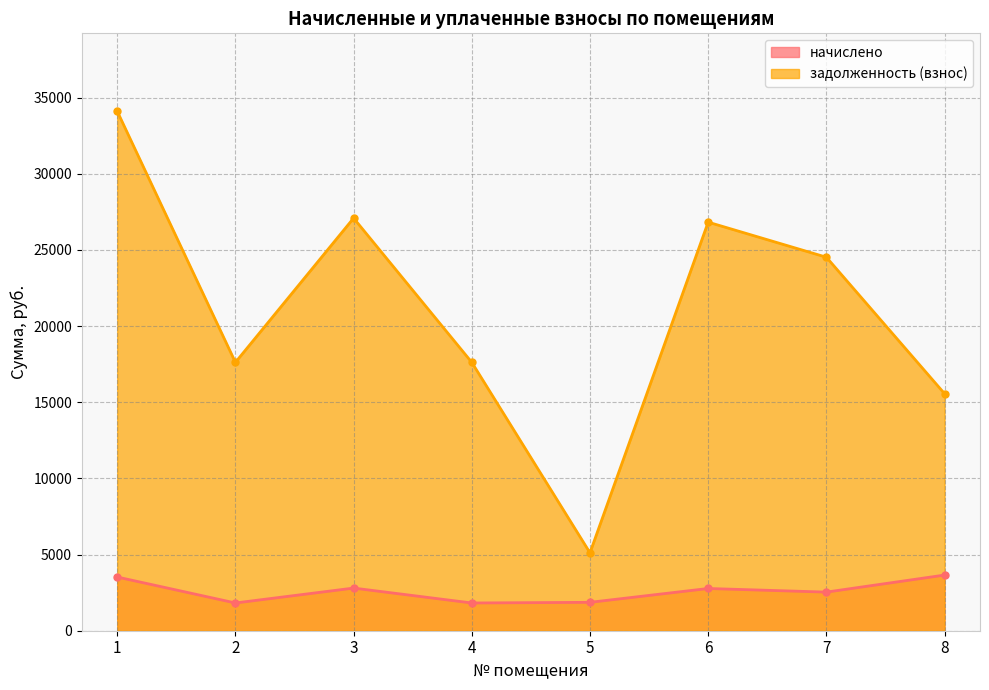

List the series in order of their peak value, highest first.

задолженность (взнос), начислено